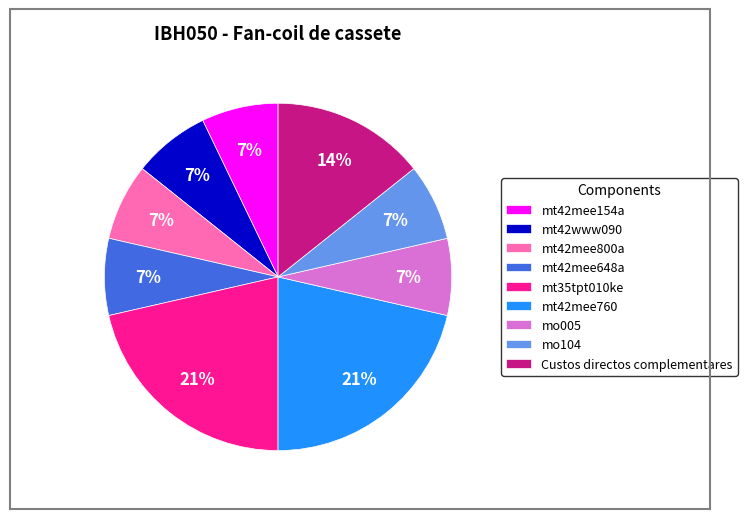

The mt42mee154a slice represents 19% of the pie. True or false?

False